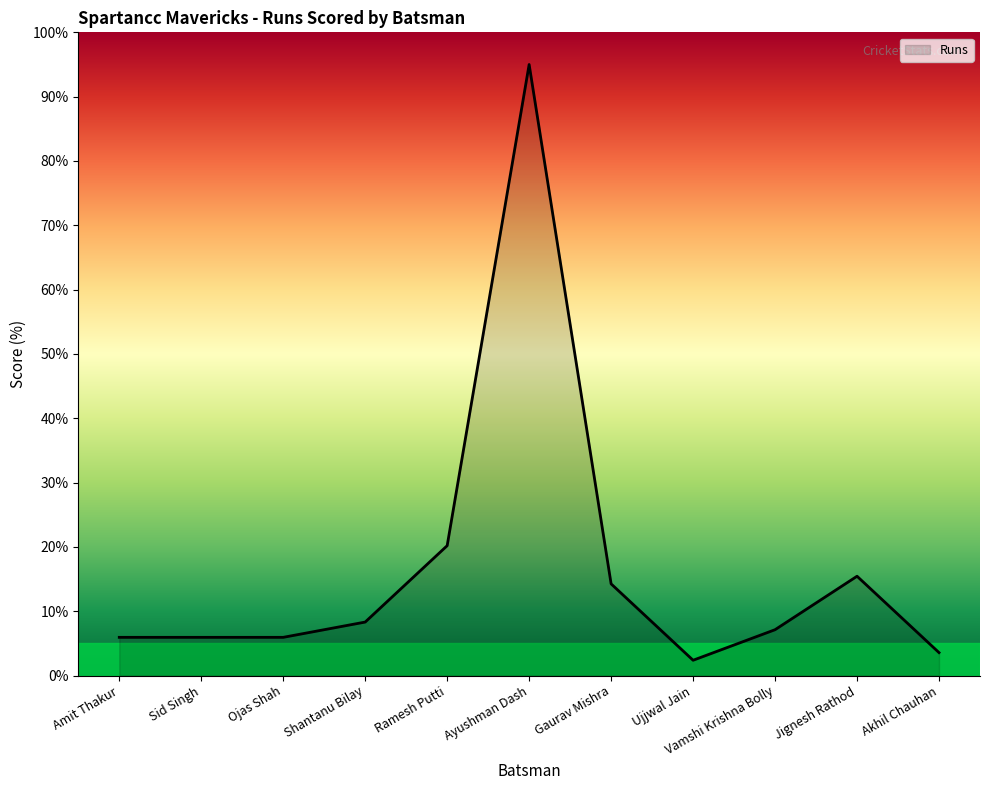

What is the change in value from Ayushman Dash to Vamshi Krishna Bolly?

-87.9